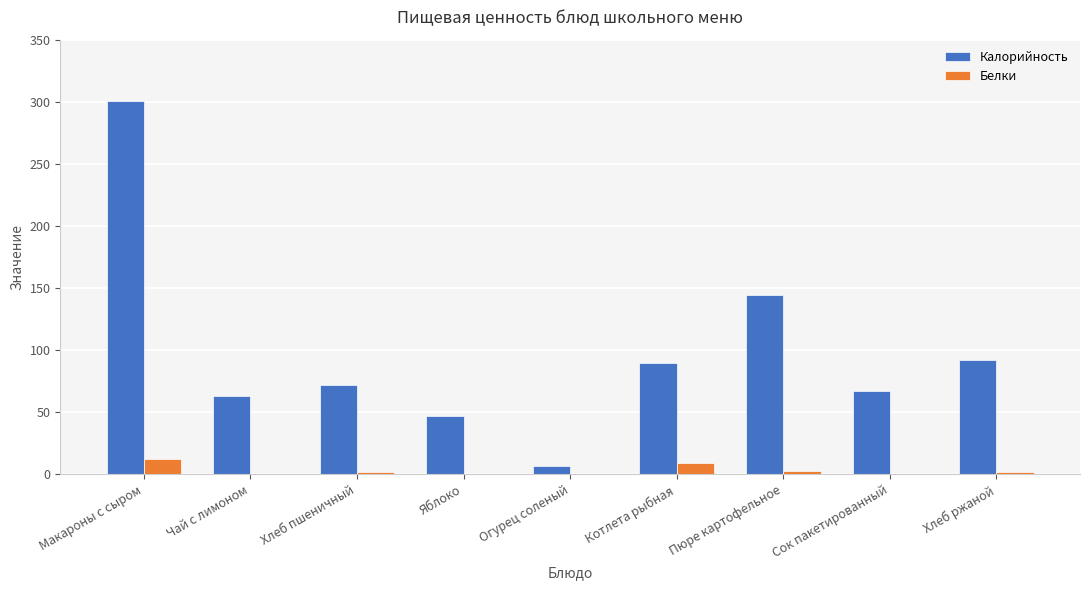

What is the total value across all series at Сок пакетированный?

67.0